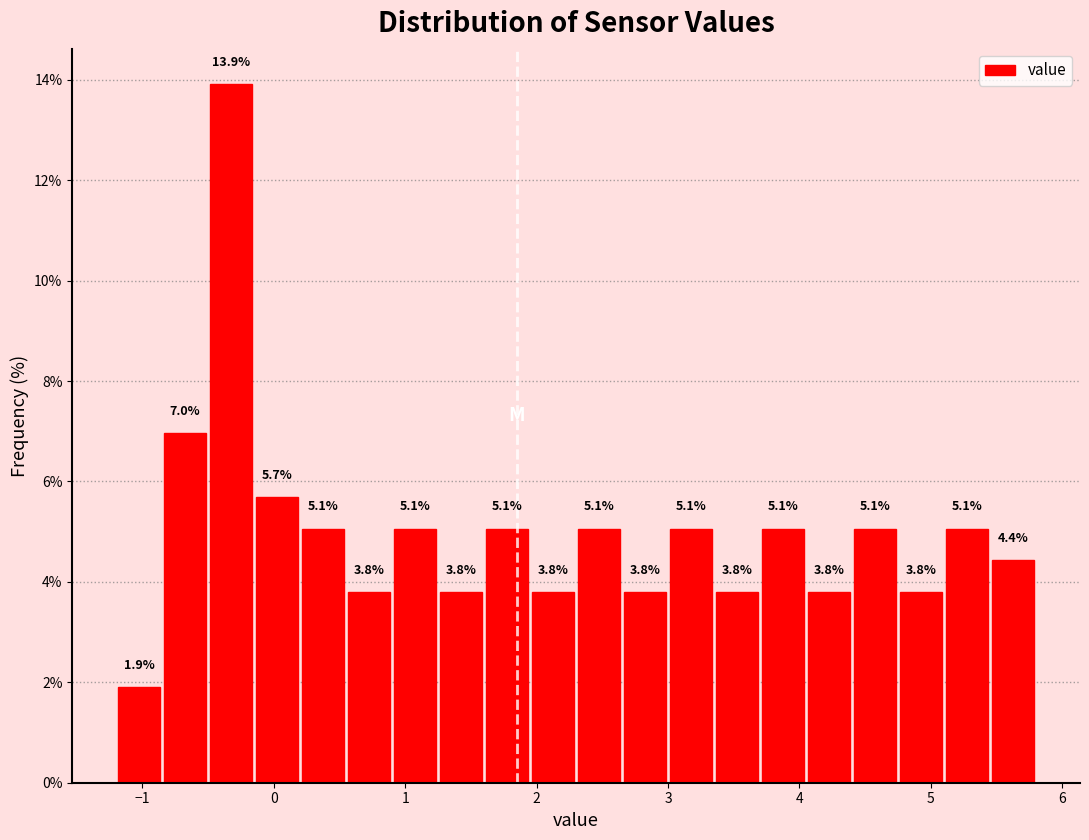

Read against the x-axis, roughly where is the centre of the tallest bar?

-0.3